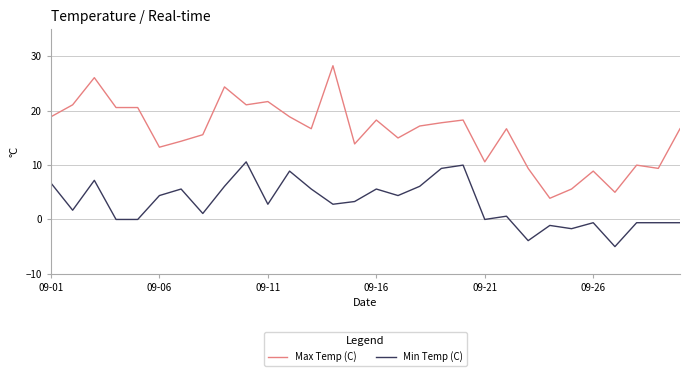

True or false: Min Temp (C) and Max Temp (C) cross at least once.

False